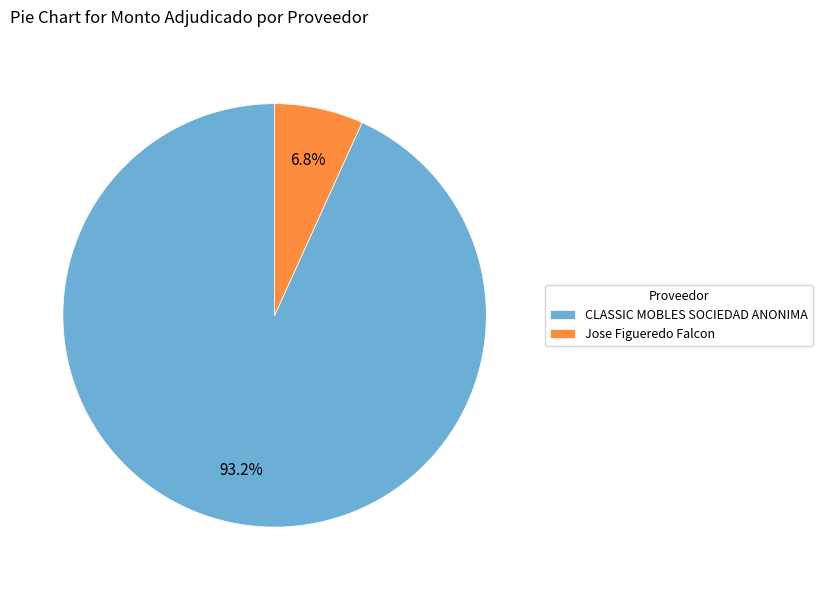

How many slices are in this pie chart?

2